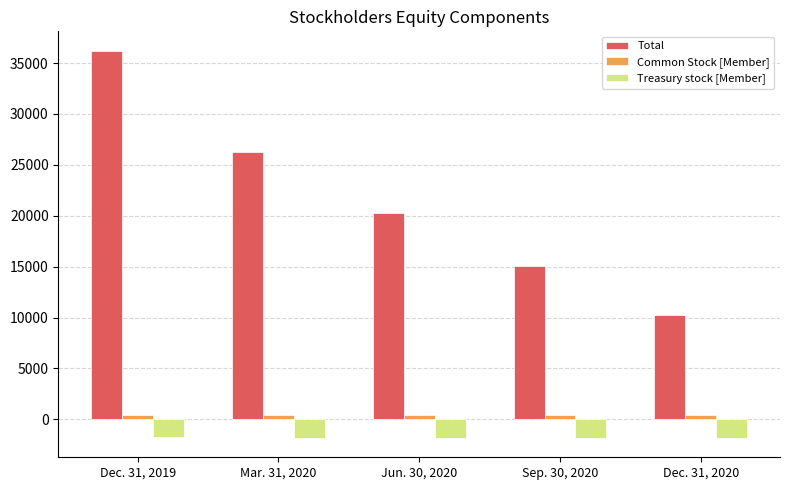

At which label does Total first exceed 20291?

Dec. 31, 2019